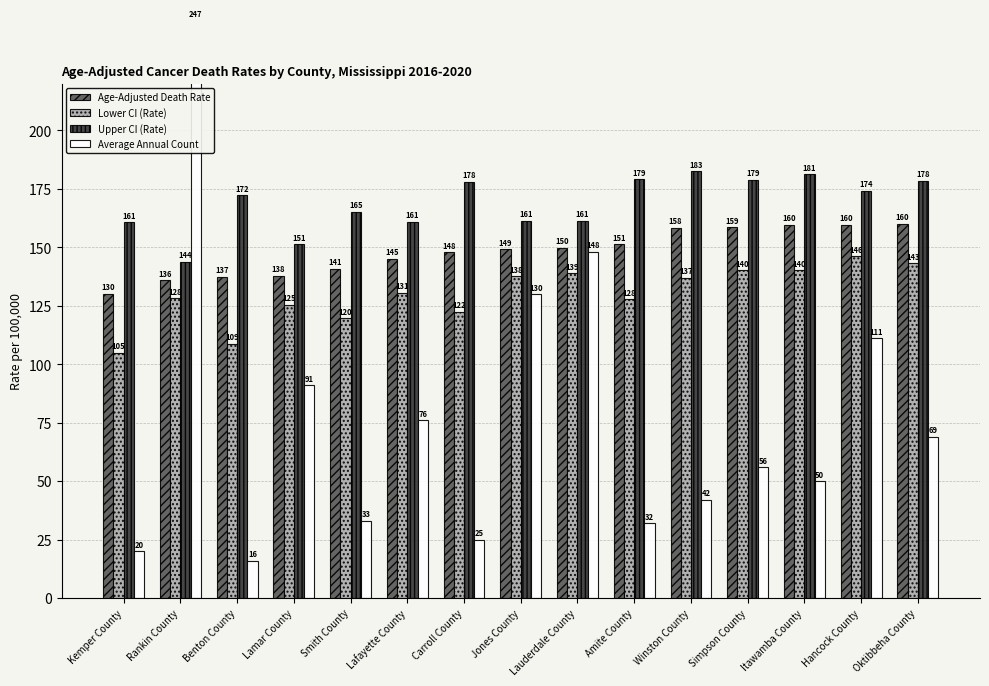

What is the difference between the Lower CI (Rate) values at Kemper County and Smith County?

14.7